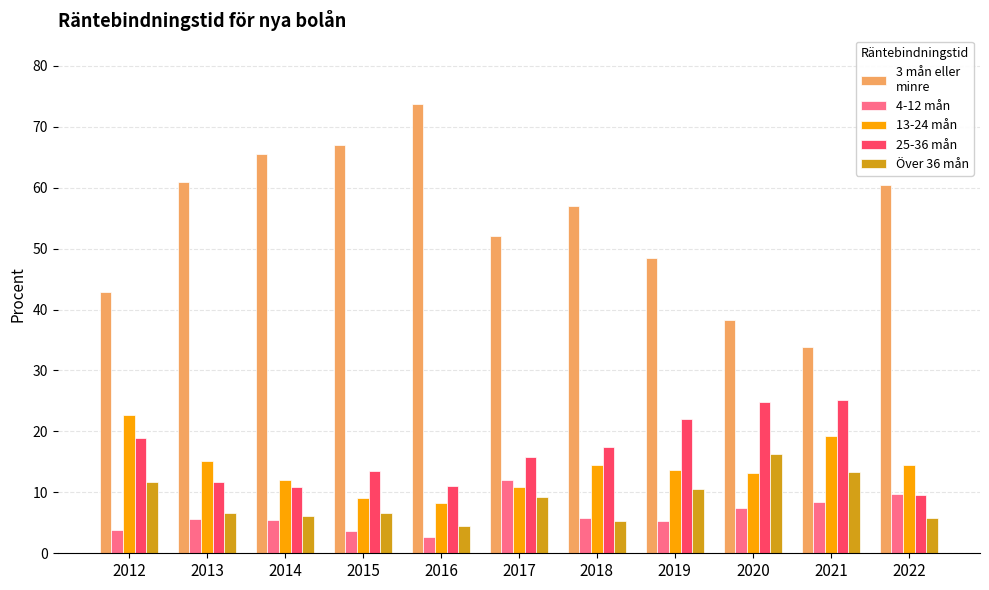

What is the total value across all series at 2018?

100.0